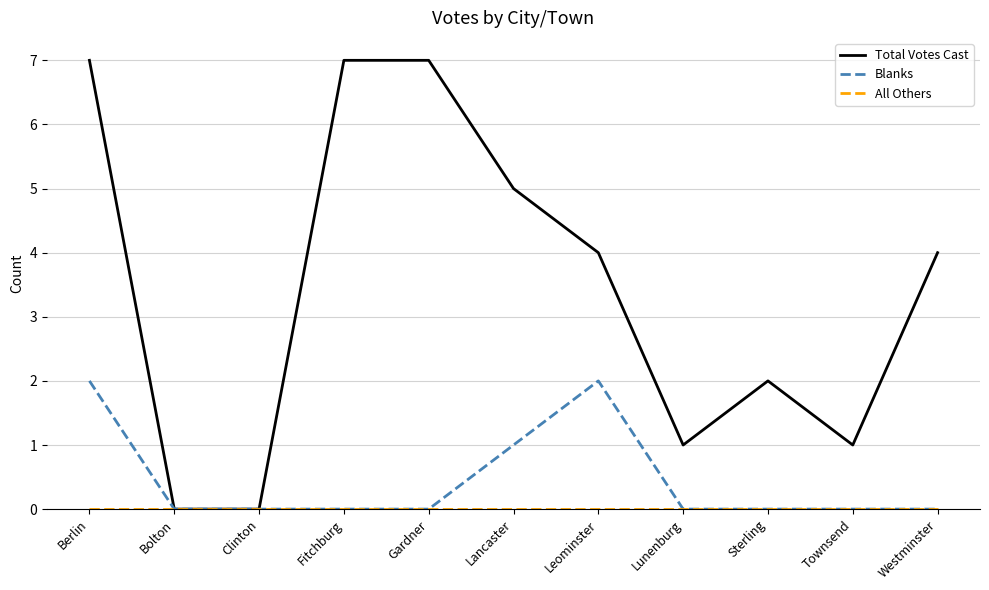

What is the maximum value shown in the chart?

7